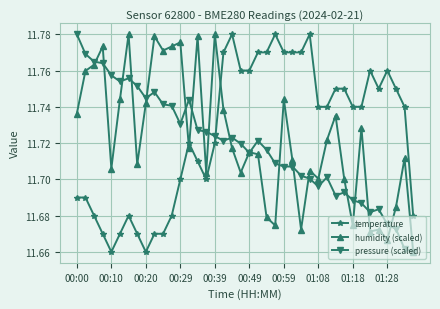

How many temperature values are between 11 and 12?

40